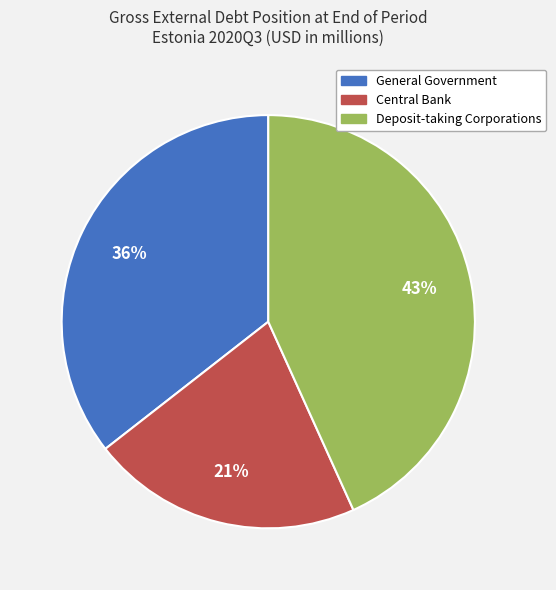

Rank the categories by value from highest to lowest.

Deposit-taking Corporations, General Government, Central Bank